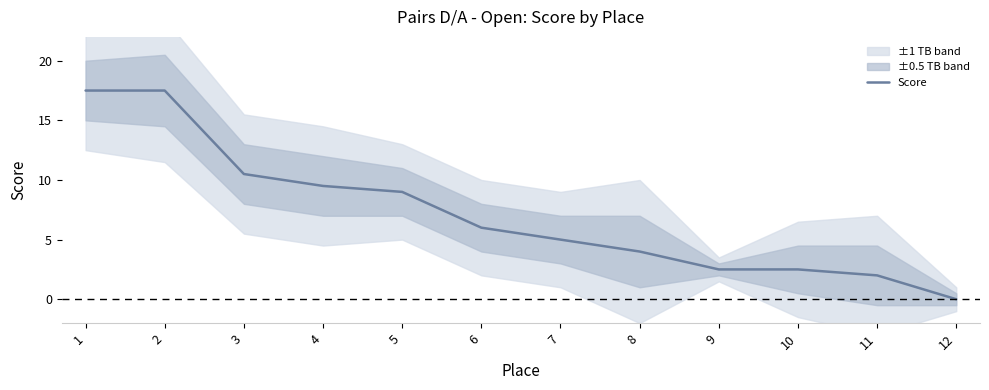

How many positive values are there?

11